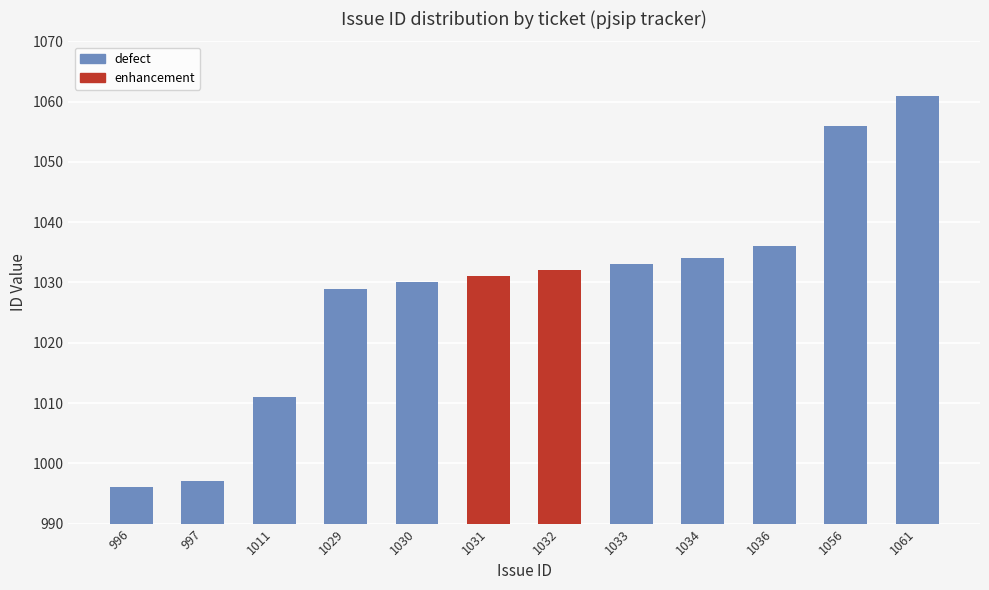

Reading right to left, extract all data points from this chart.

1061=1061	1056=1056	1036=1036	1034=1034	1033=1033	1032=1032	1031=1031	1030=1030	1029=1029	1011=1011	997=997	996=996